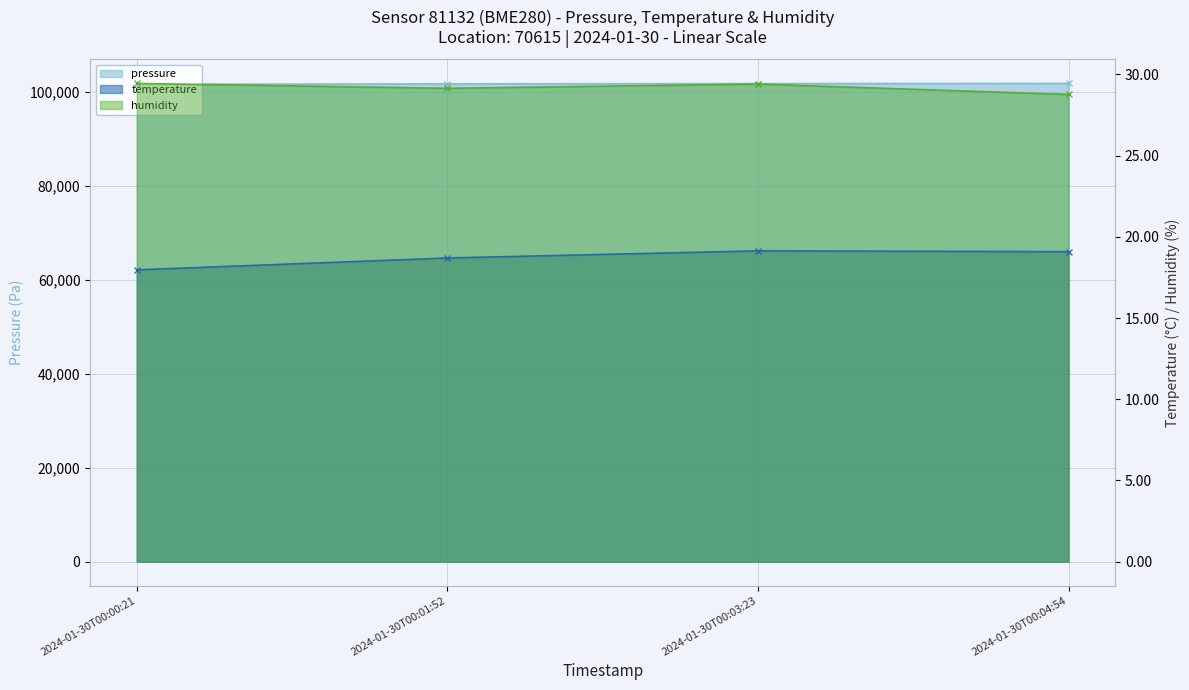

What is the difference between the temperature values at 2024-01-30T00:01:52 and 2024-01-30T00:04:54?

0.4